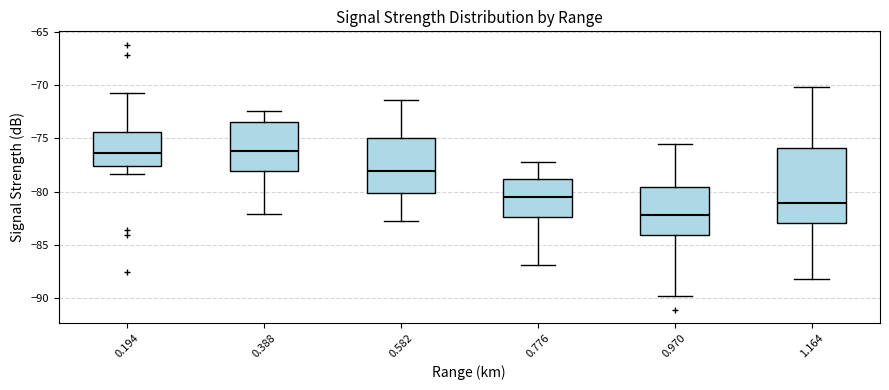

Reading left to right, transcribe this box plot: for each box, give where its median line is, the range the box spans, and where its two whiskers end, as read against the y-axis. The values are not printed on the chart, so give them approximately, as read against the axis.

0.194: median -76.5, box -77.5 to -74.5, whiskers -78.5 to -70.5
0.388: median -76.0, box -78.0 to -73.5, whiskers -82.0 to -72.5
0.582: median -78.0, box -80.0 to -75.0, whiskers -83.0 to -71.5
0.776: median -80.5, box -82.5 to -79.0, whiskers -87.0 to -77.0
0.970: median -82.0, box -84.0 to -79.5, whiskers -90.0 to -75.5
1.164: median -81.0, box -83.0 to -76.0, whiskers -88.0 to -70.0